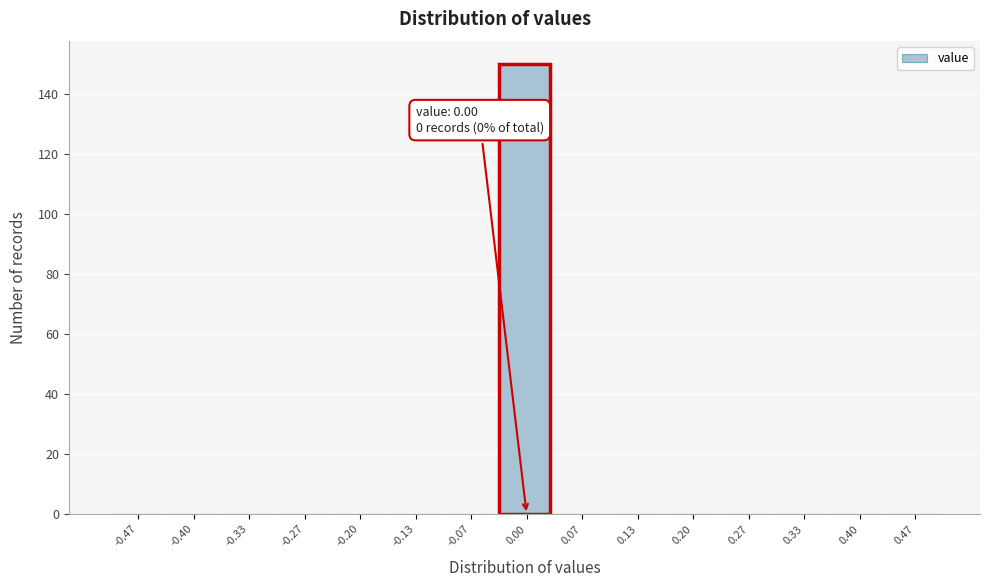

Over which range of the x-axis is the bar tallest?

-0.03 to 0.03